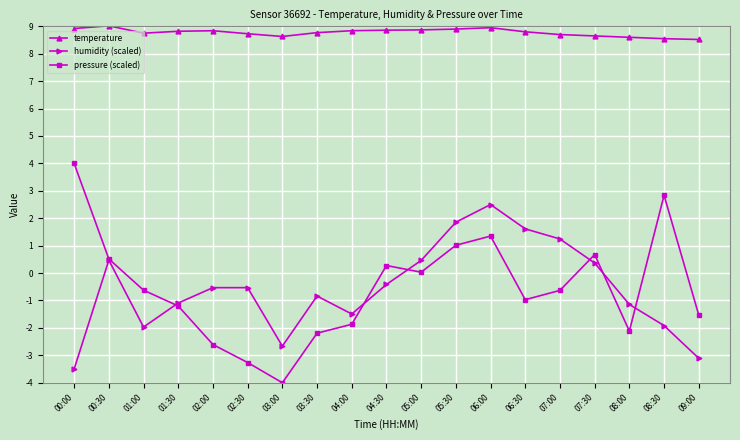

Which series changed the most between 01:00 and 06:00?

humidity (scaled)